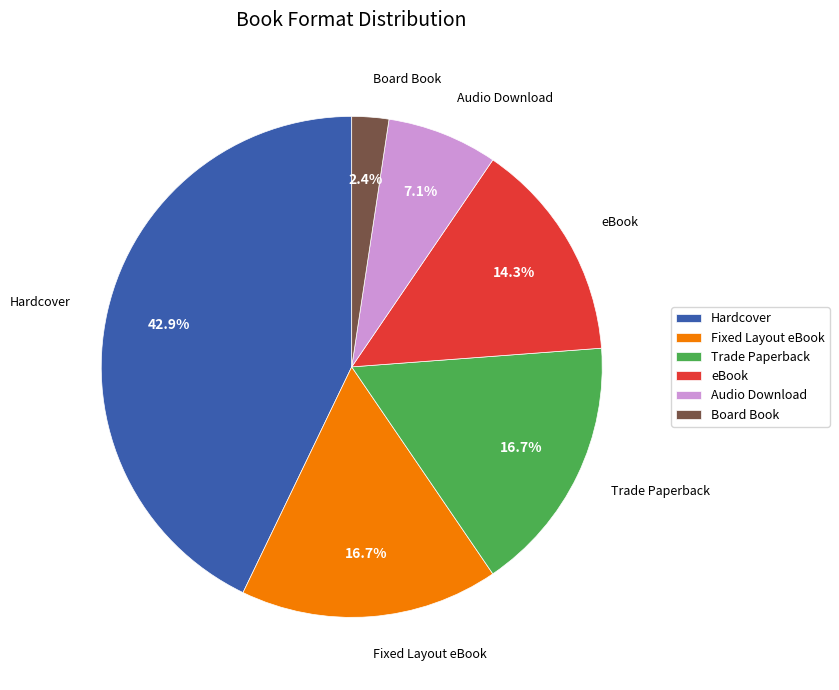

Which category has the smallest portion of the pie?

Board Book